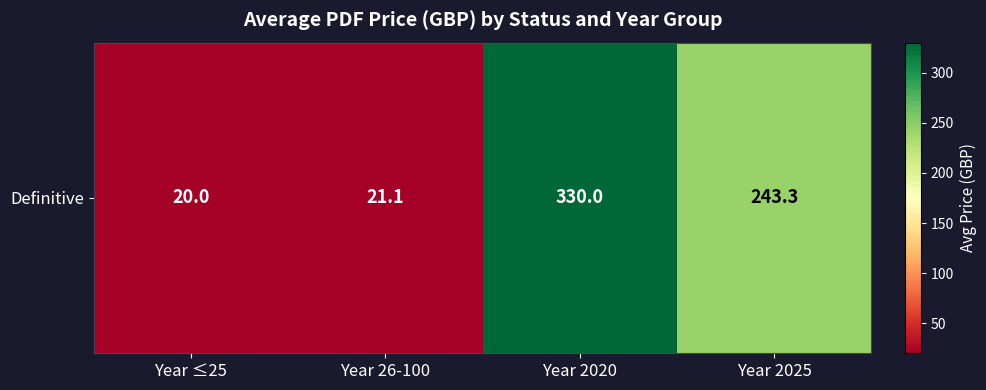

What is the difference between the values at Year ≤25 and Year 2020?

310.0